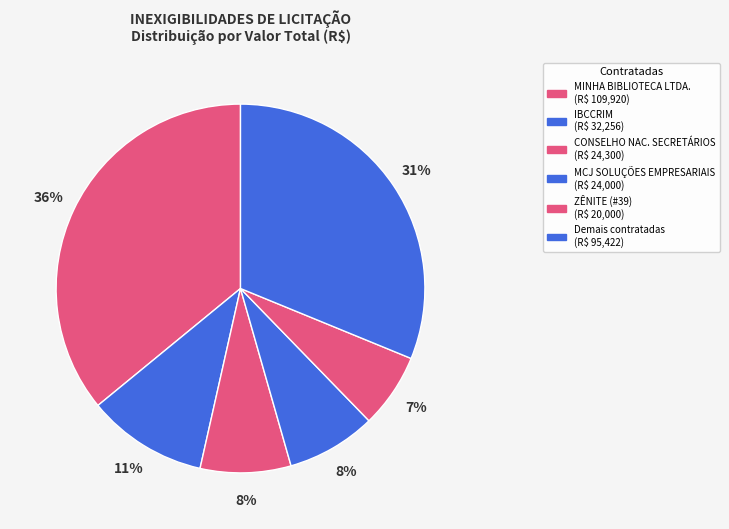

How many slices are in this pie chart?

6